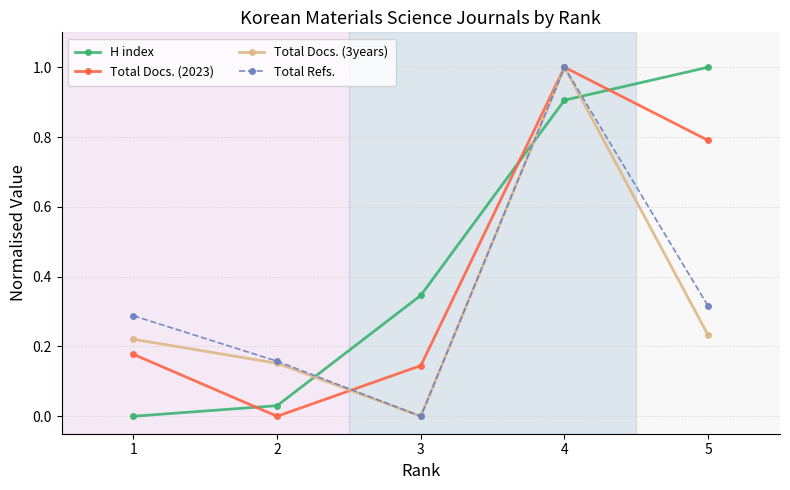

How many data points in Total Docs. (3years) are above 0?

4